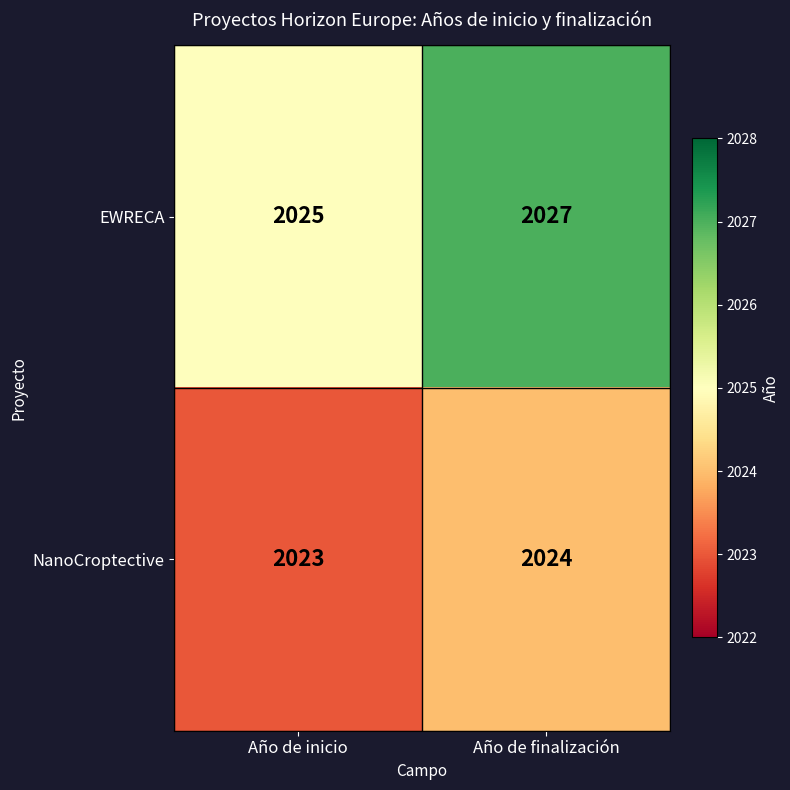

The value of NanoCroptective at Año de inicio is 2756. True or false?

False